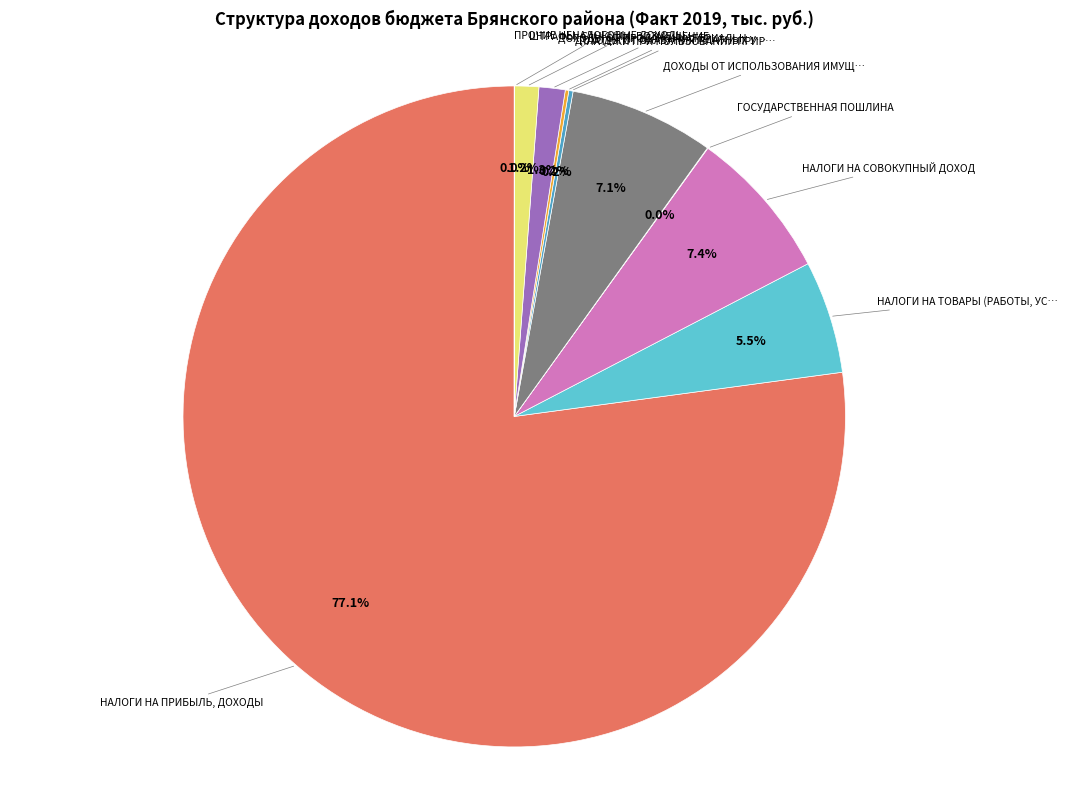

Is there any slice that represents more than half of the pie?

Yes